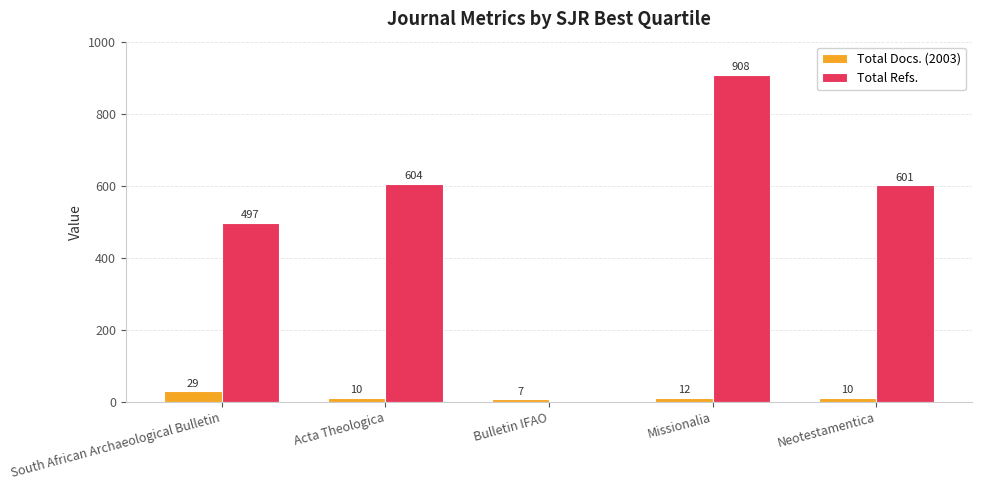

Between Acta Theologica and Neotestamentica, which series saw the biggest shift?

Total Refs.